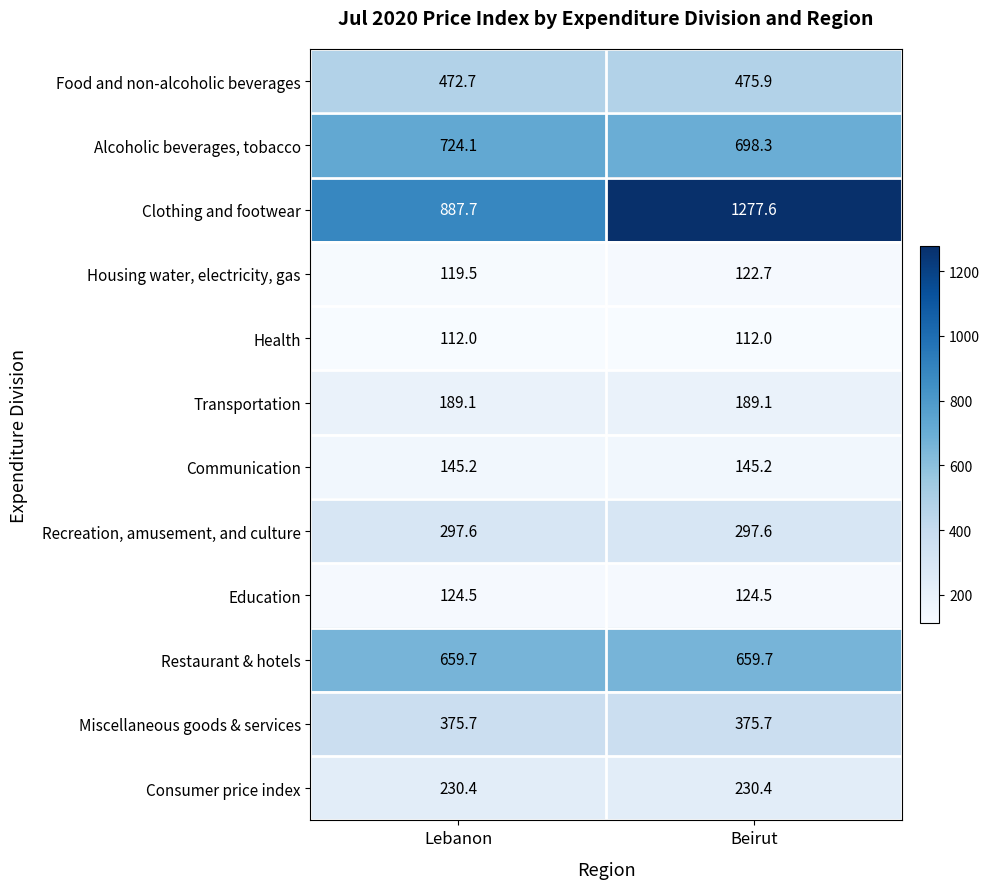

Which series has the widest spread of values?

Clothing and footwear